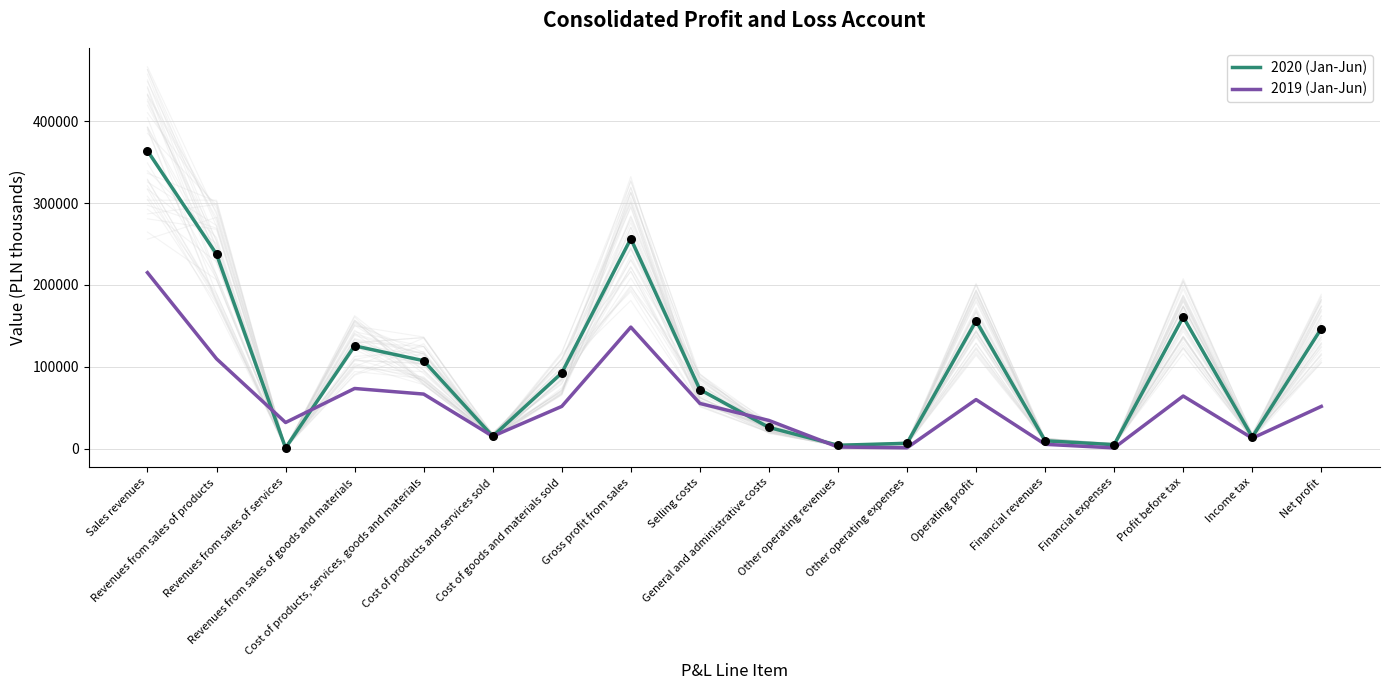

Which series has the widest spread of Y values?

2020 (Jan-Jun)